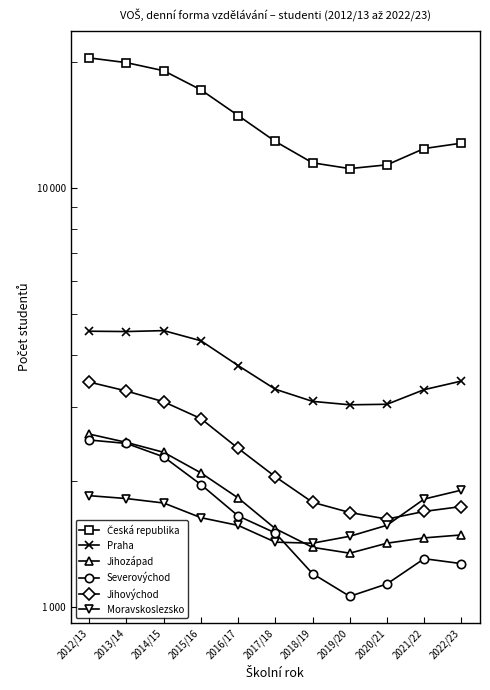

Where is Jihozápad nearest to the value 1968?

2015/16